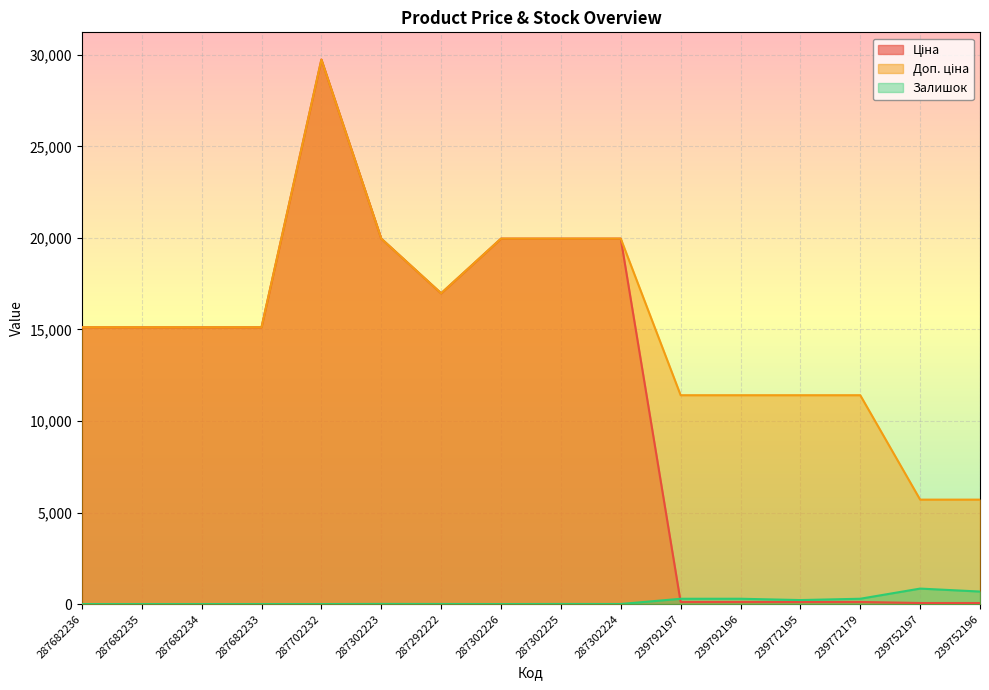

True or false: Ціна and Доп. ціна intersect in this chart.

False